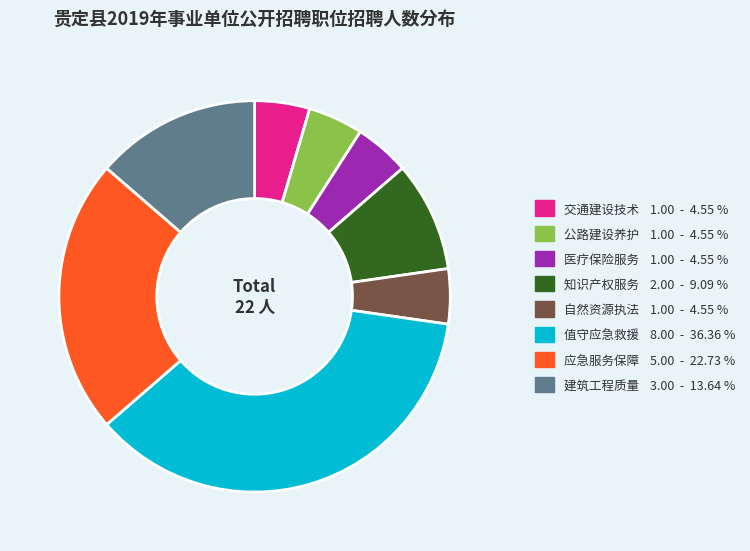

Is the sum of 医疗保险服务 1.00 - 4.55 % and 值守应急救援 8.00 - 36.36 % greater than half?

No